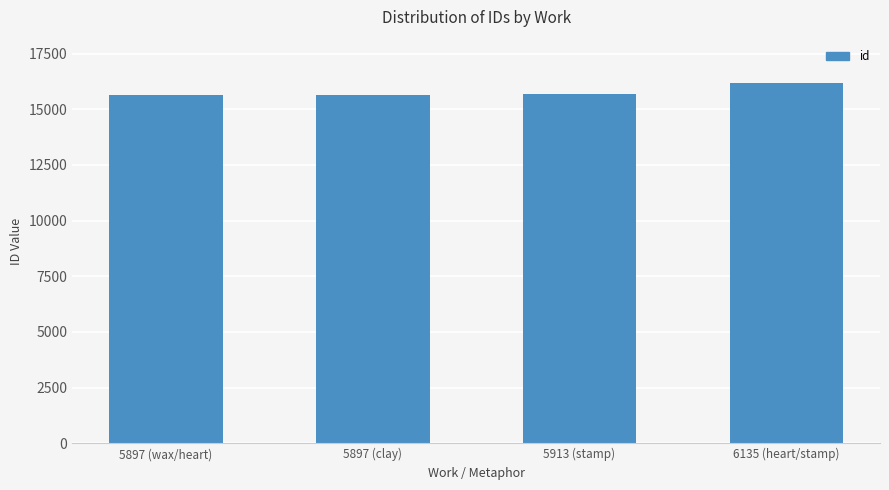

Approximately how many times larger is the value at 5913 (stamp) compared to 5897 (clay)?

1.0